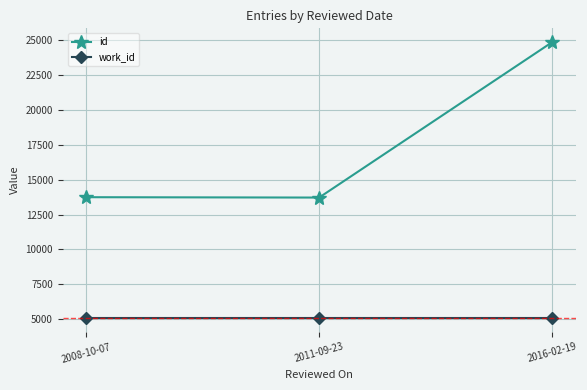

Rank the series by their maximum value, from lowest to highest.

work_id, id